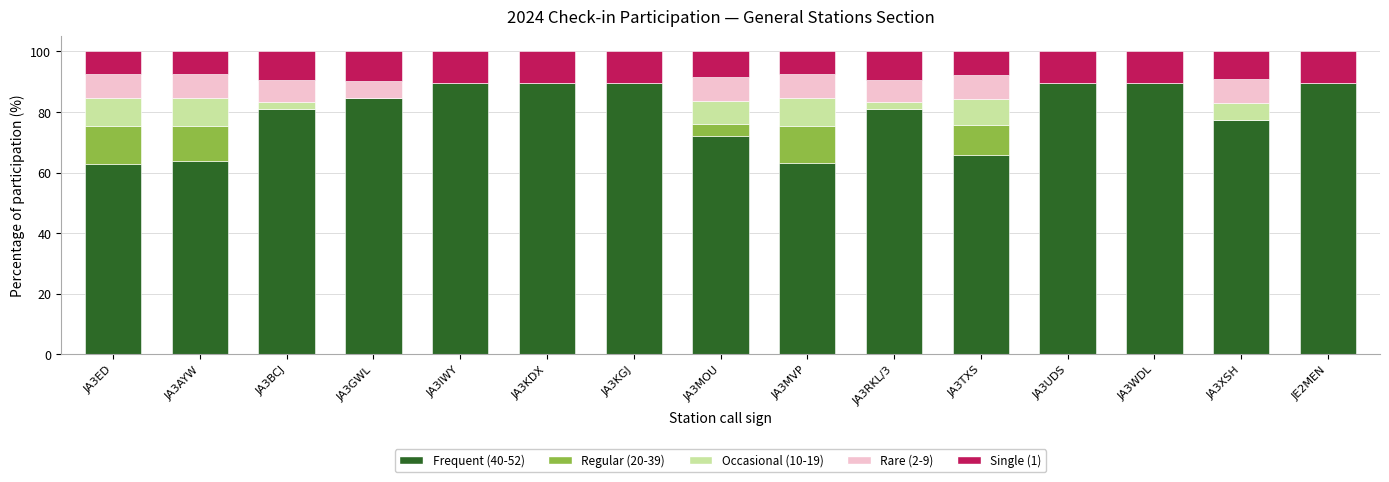

What is the approximate value of Frequent (40-52) at JA3WDL?

89.6